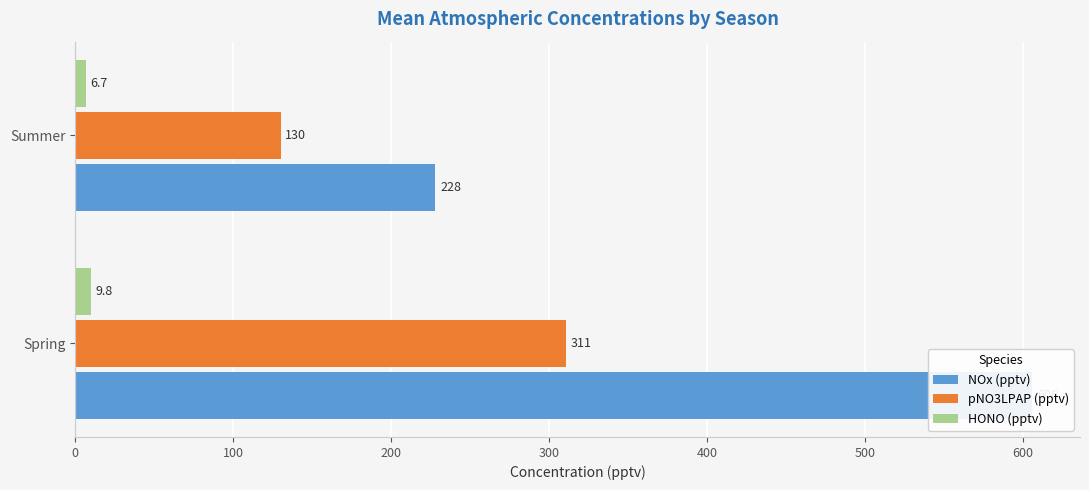

What is the smallest value displayed?

6.7